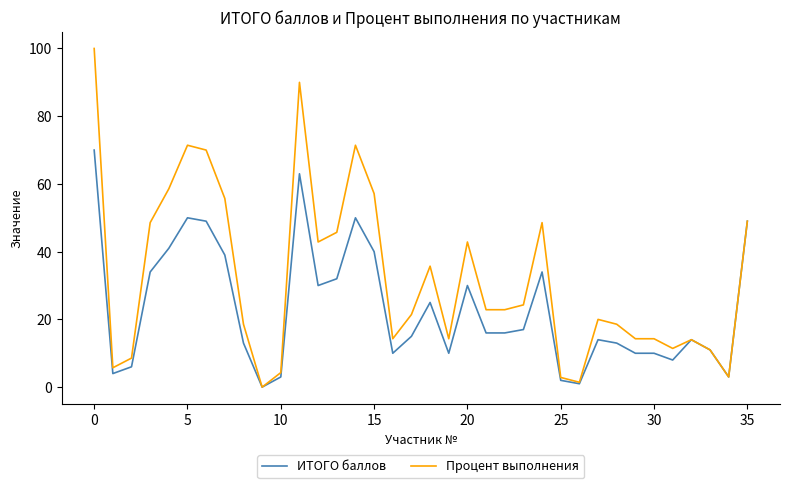

List the series in order of their overall mean, highest first.

Процент выполнения, ИТОГО баллов